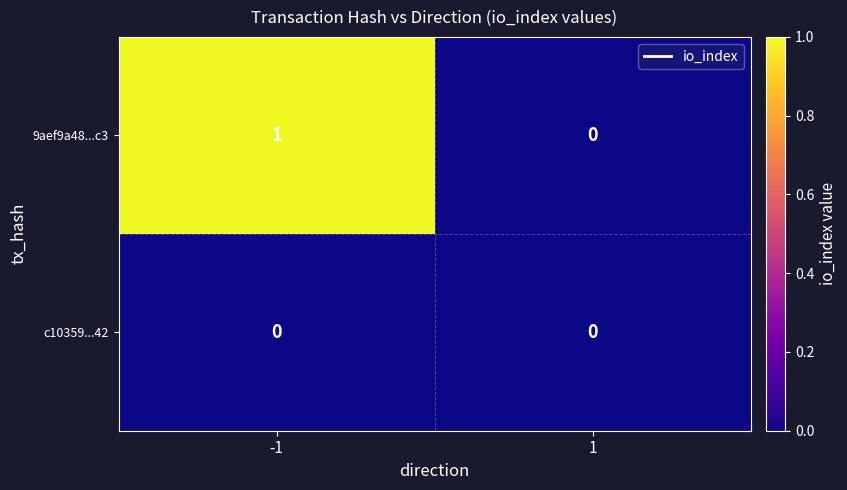

Reading left to right, list all the values displayed in this chart.

9aef9a48...c3: 1	0
c10359...42: 0	0